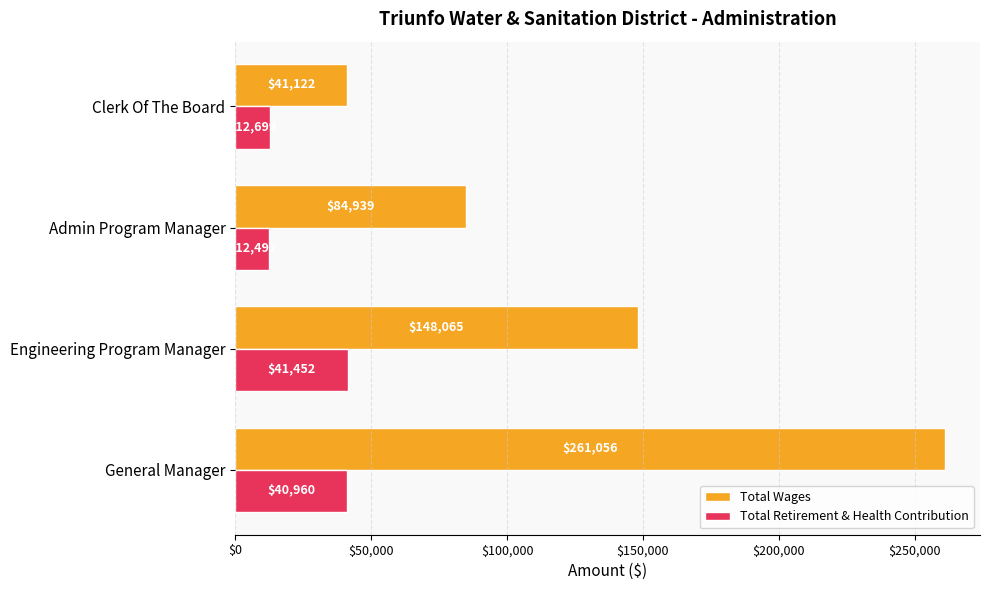

Which series has the largest range (max minus min)?

Total Wages